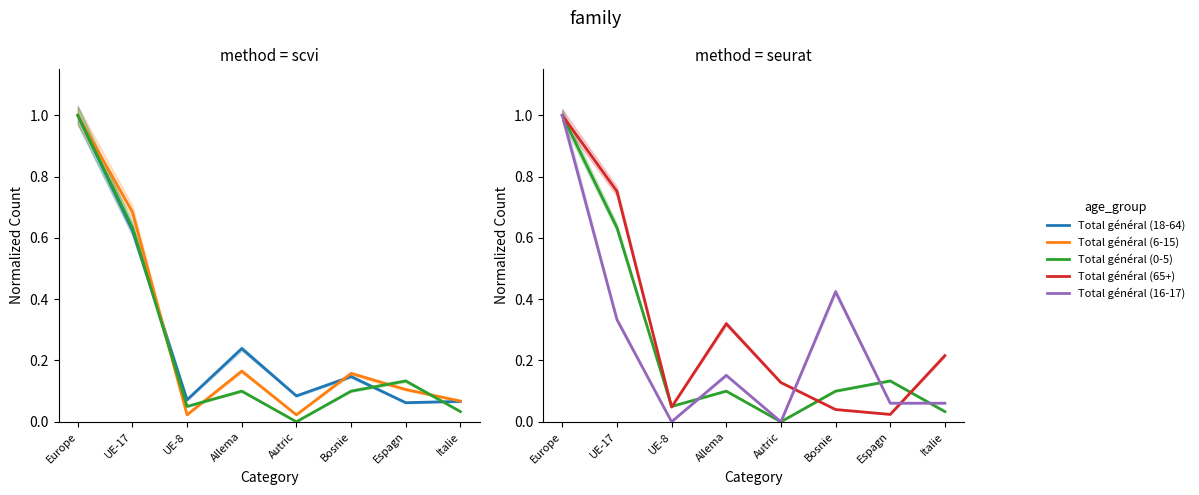

At which category is the sum across all series the highest?

Europe